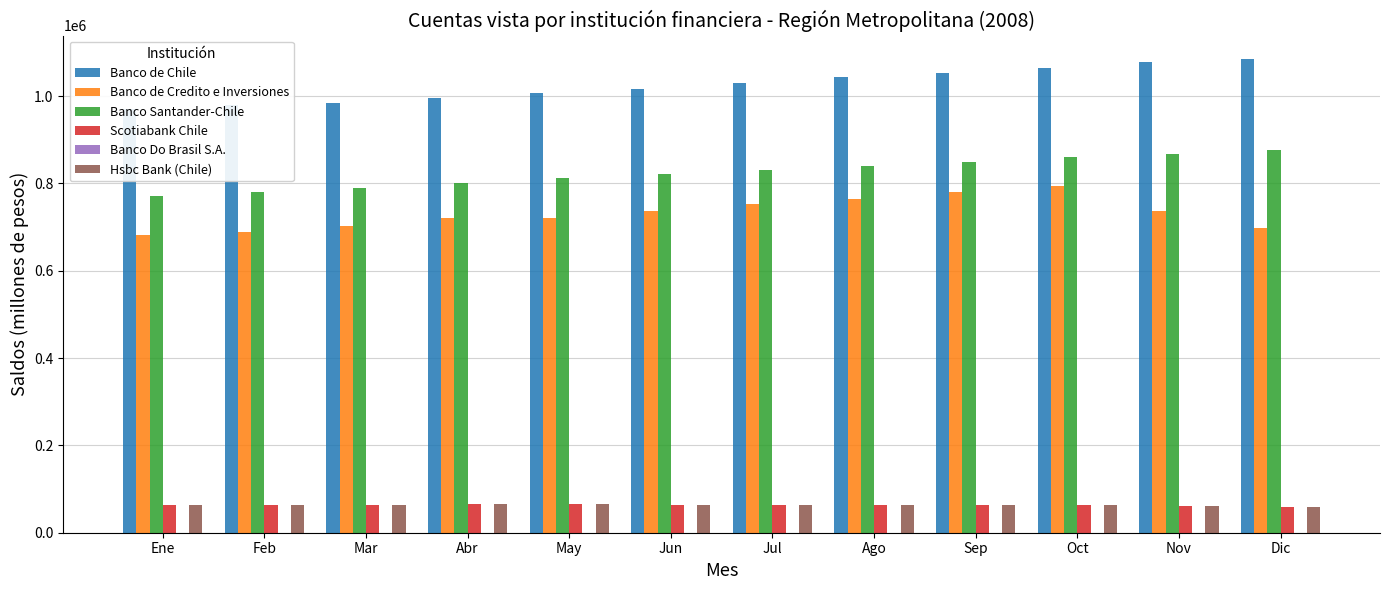

Which category has the highest value in the Scotiabank Chile series?

May